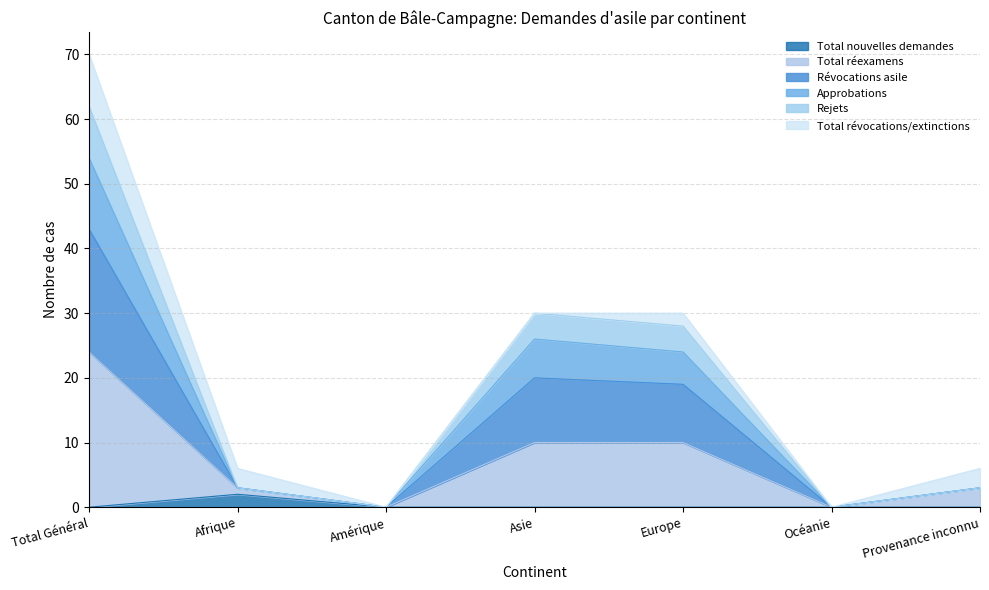

What position from the left is Amérique?

3